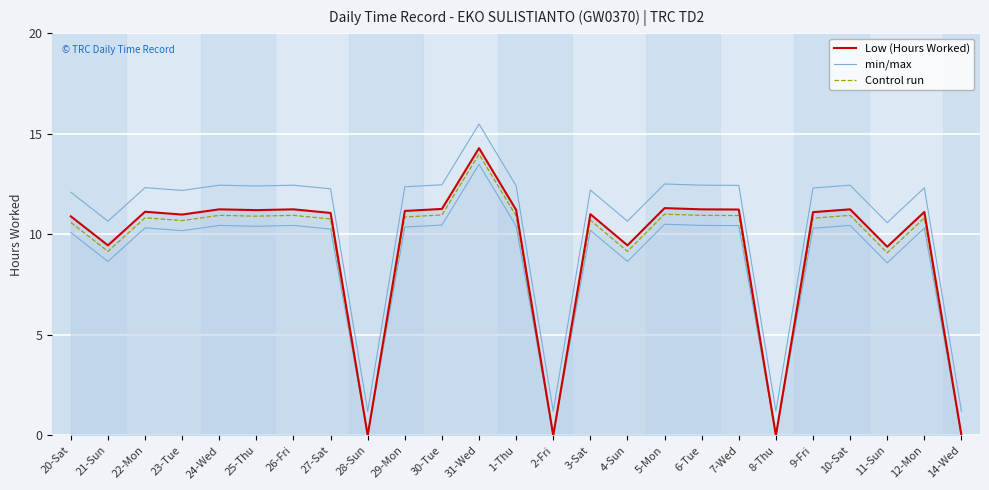

Reading right to left, list all the values displayed in this chart.

Low (Hours Worked): 0.0	11.1	9.4	11.2	11.1	0.0	11.2	11.2	11.3	9.4	11.0	0.0	11.2	14.3	11.3	11.2	0.0	11.1	11.2	11.2	11.2	11.0	11.1	9.4	10.9
min/max: 1.2	12.3	10.6	12.4	12.3	1.2	12.4	12.4	12.5	10.6	12.2	1.2	12.4	15.5	12.5	12.4	1.2	12.3	12.4	12.4	12.4	12.2	12.3	10.6	12.1
Control run: 0.0	10.8	9.1	10.9	10.8	0.0	10.9	10.9	11.0	9.1	10.7	0.0	10.9	14.0	11.0	10.9	0.0	10.8	10.9	10.9	10.9	10.7	10.8	9.1	10.6